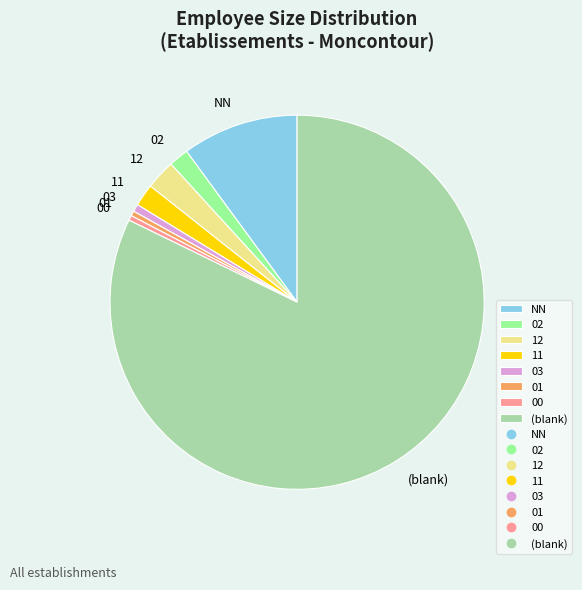

Does any single category account for the majority?

Yes